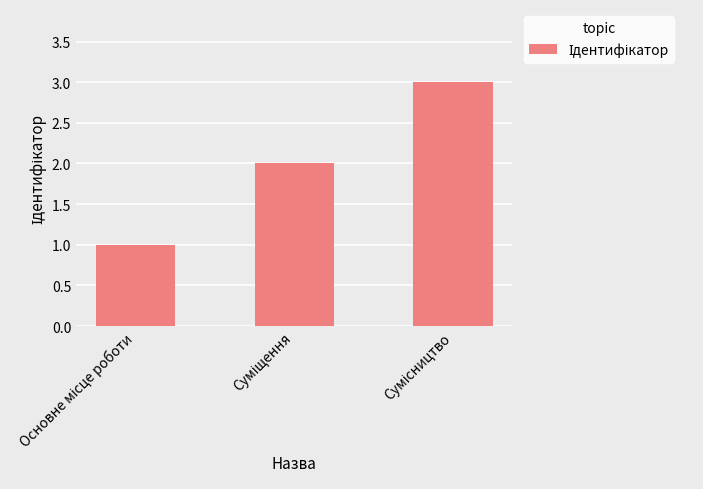

What is the greatest value displayed?

3